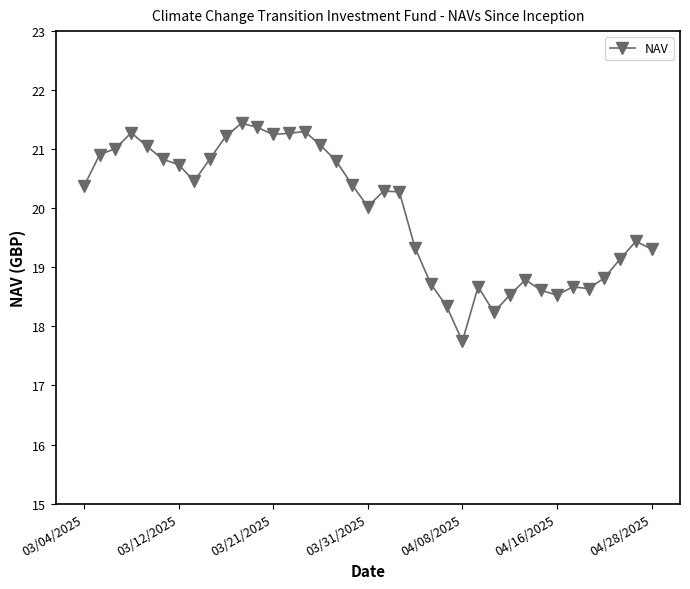

How many lines are shown in the chart?

1